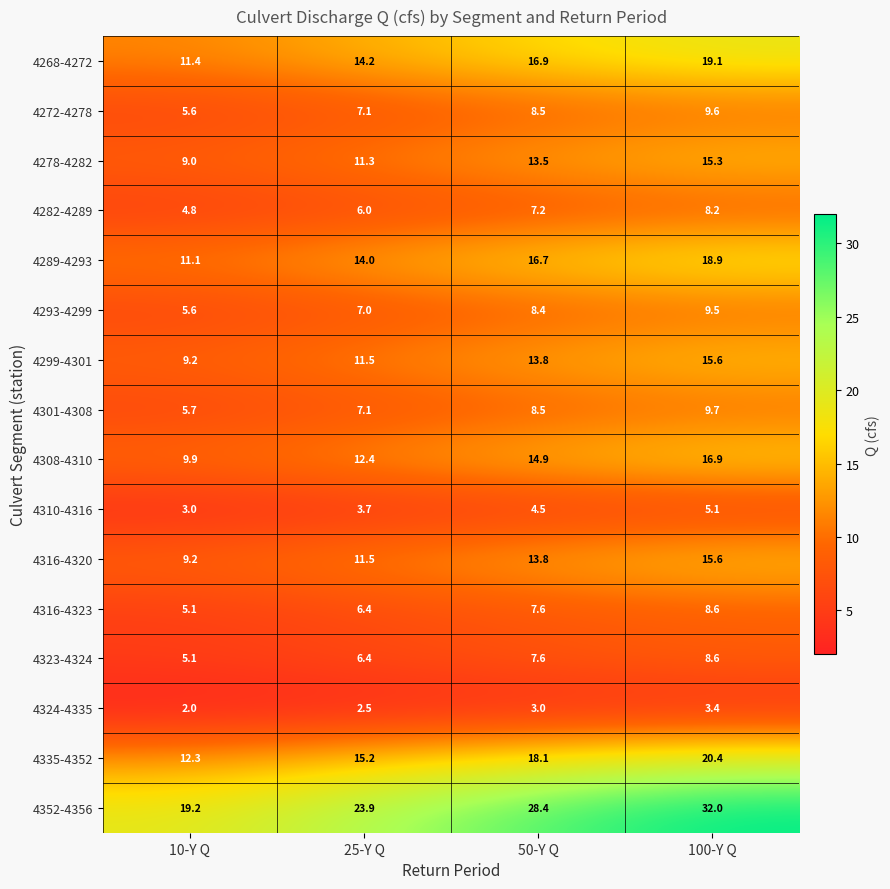

The 4352-4356 series shows 28.4 at 50-Y Q. True or false?

True